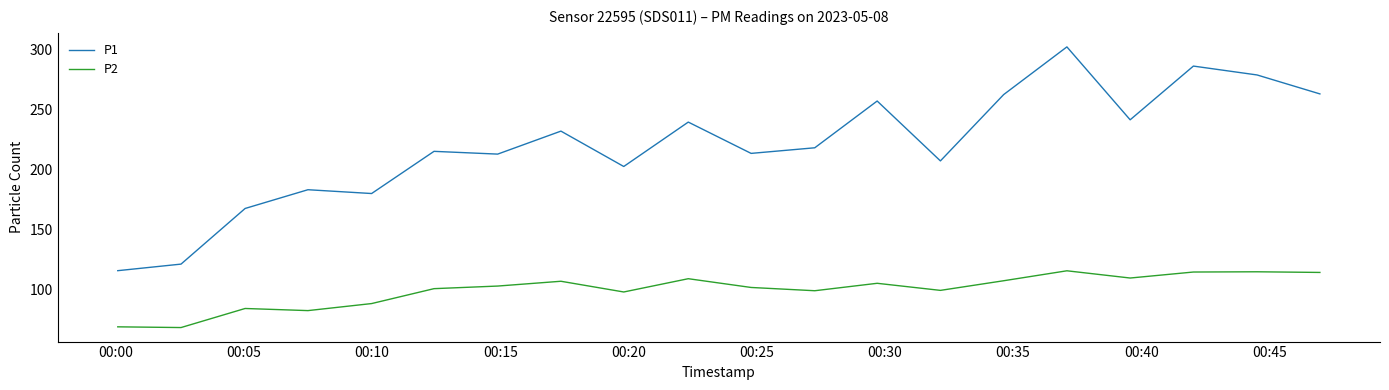

What is the smallest value displayed?

68.4